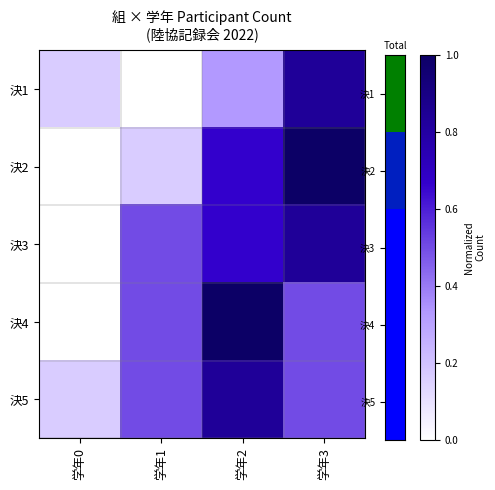

At which category is the sum across all series the highest?

学年3